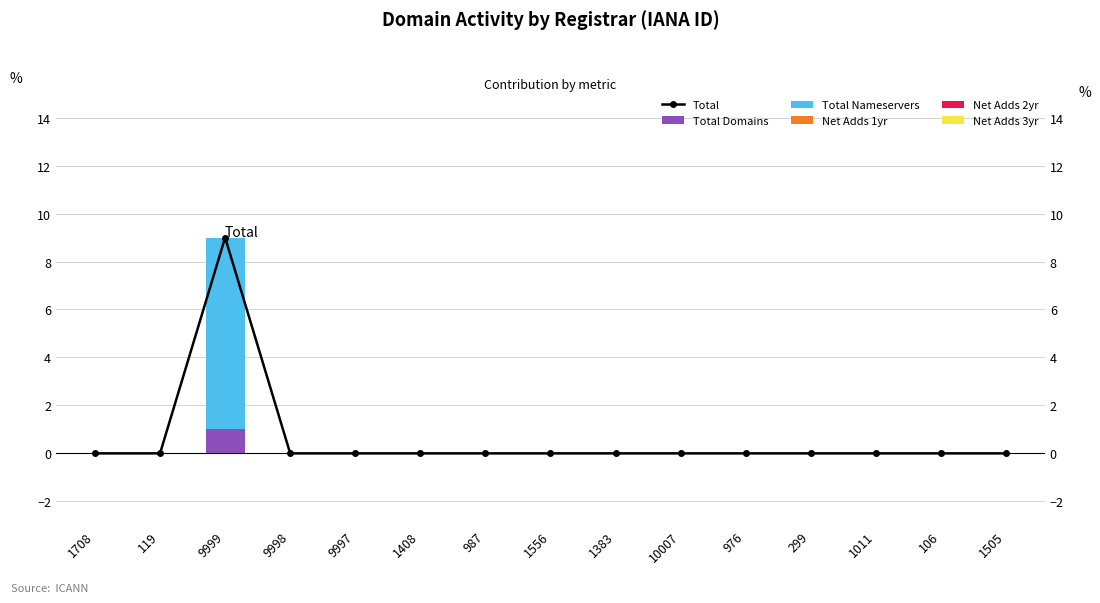

What is the maximum value for Total Domains?

1